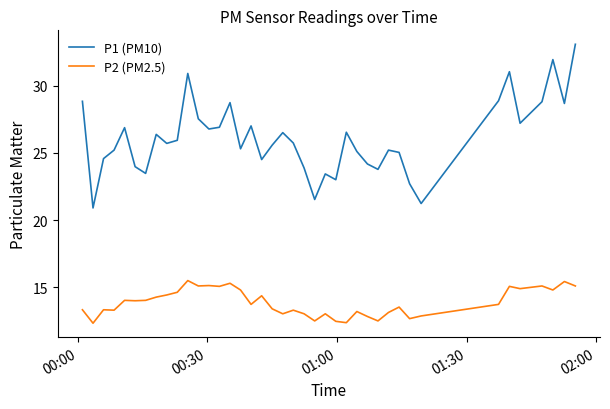

Does the chart have visible grid lines?

No